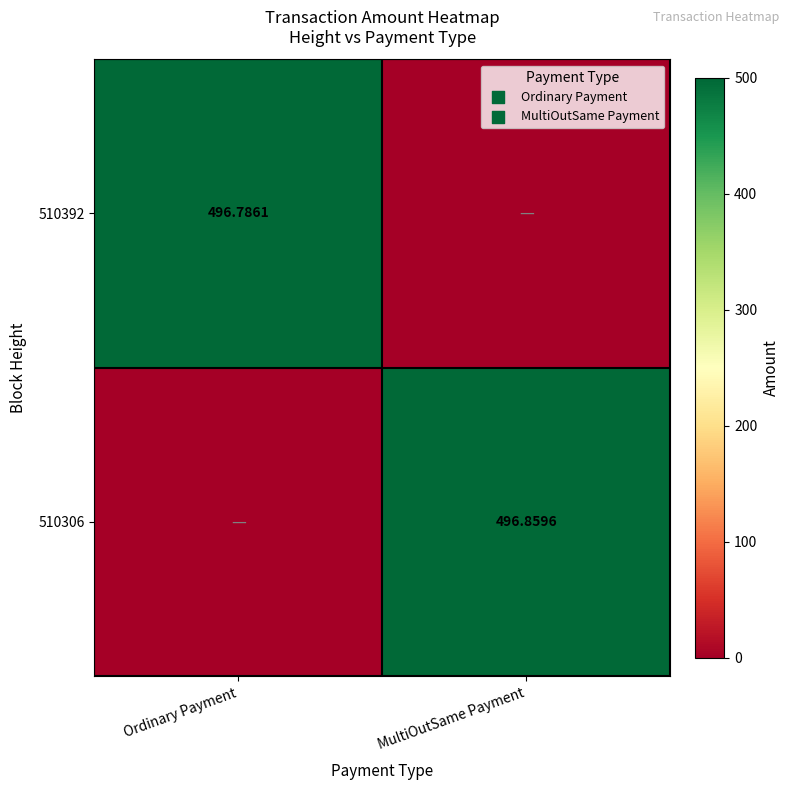

Is the value of 510306 at MultiOutSame Payment greater than the value of 510392 at Ordinary Payment?

Yes